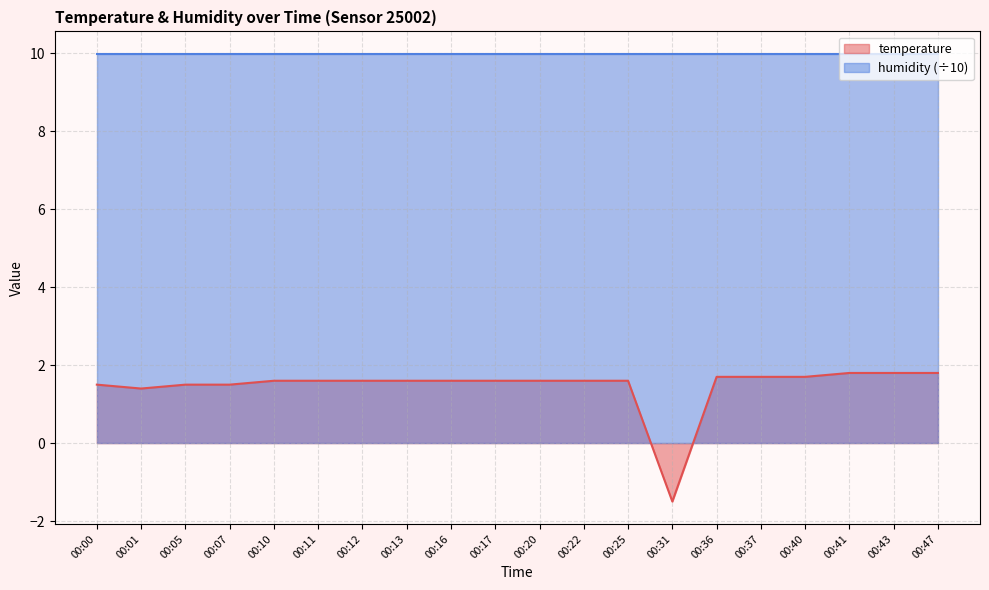

List the labels in order of value, largest first.

00:41, 00:43, 00:47, 00:36, 00:37, 00:40, 00:10, 00:11, 00:12, 00:13, 00:16, 00:17, 00:20, 00:22, 00:25, 00:00, 00:05, 00:07, 00:01, 00:31